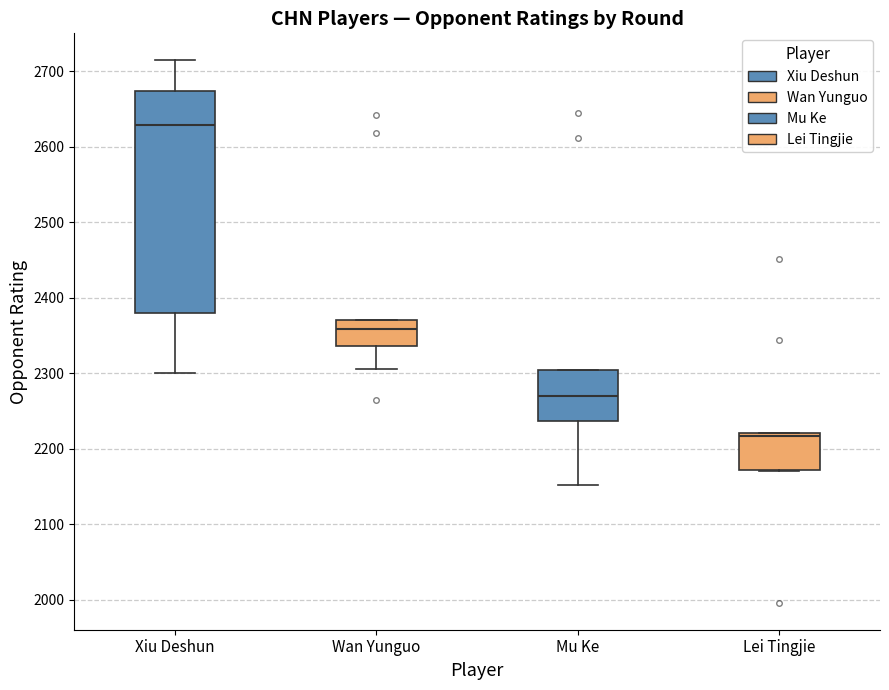

Reading left to right, transcribe this box plot: for each box, give where its median line is, the range the box spans, and where its two whiskers end, as read against the y-axis. The values are not printed on the chart, so give them approximately, as read against the axis.

Xiu Deshun: median 2630, box 2380 to 2670, whiskers 2300 to 2710
Wan Yunguo: median 2360, box 2340 to 2370, whiskers 2310 to 2370
Mu Ke: median 2270, box 2240 to 2300, whiskers 2150 to 2300
Lei Tingjie: median 2220 (just below the box's upper edge), box 2170 to 2220, whiskers 2170 to 2220